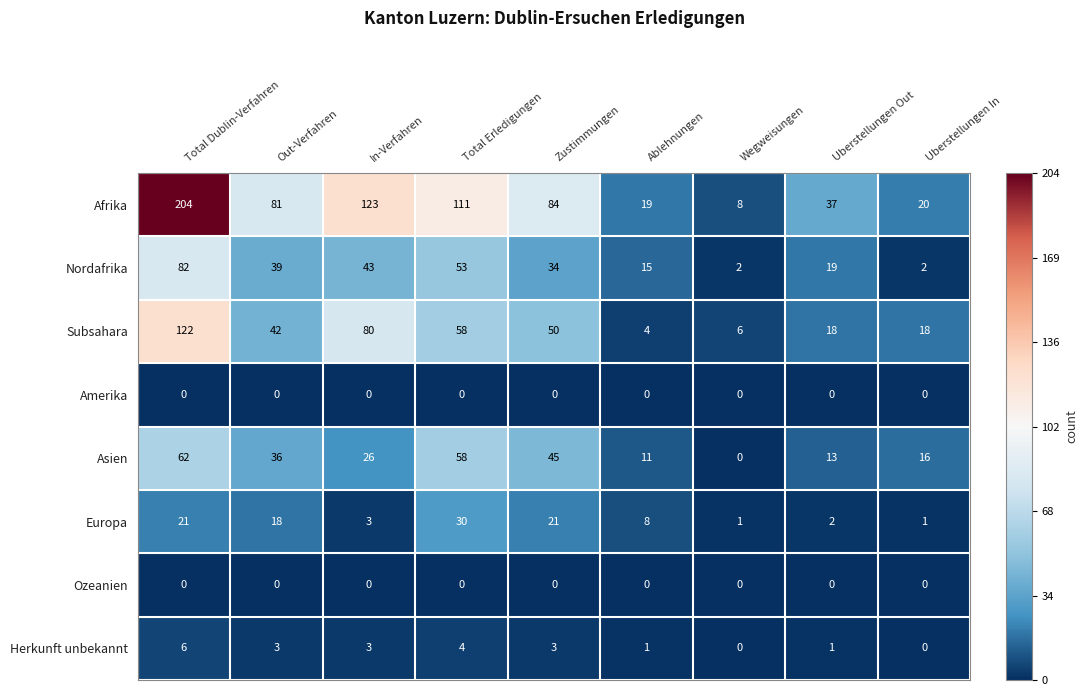

How many data points does each series have?

9